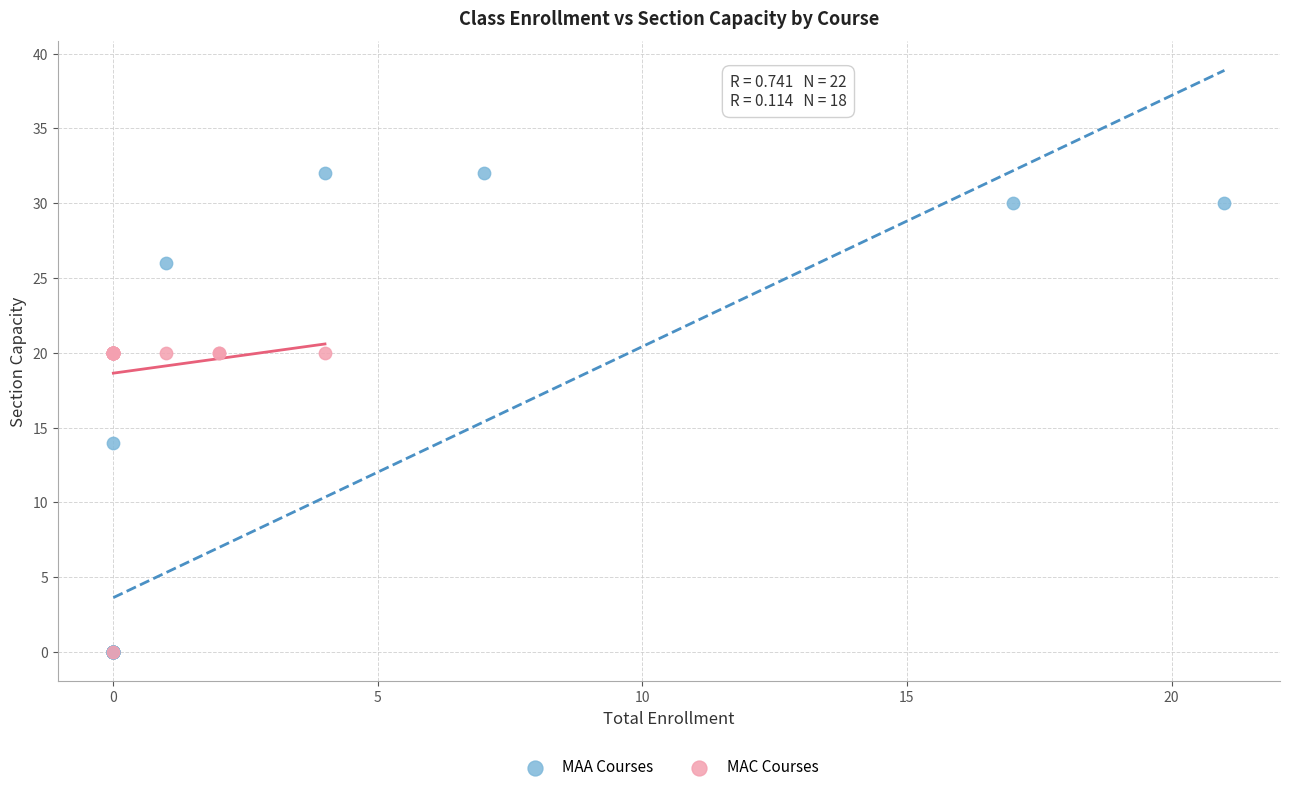

What are all the series names shown in the legend?

MAA Courses, MAC Courses